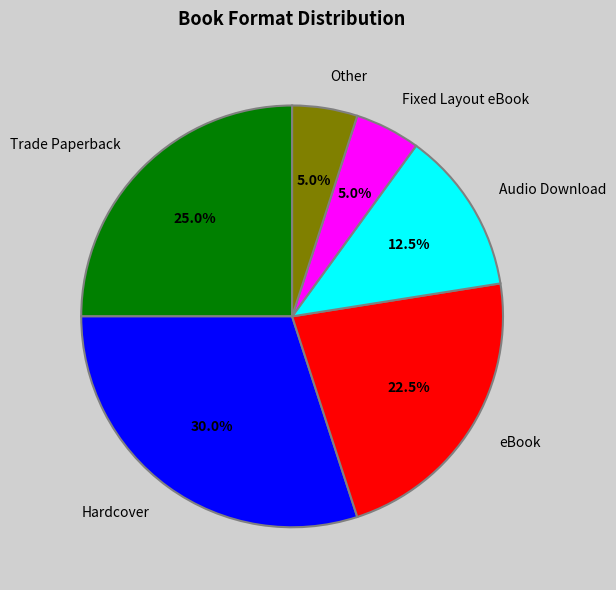

What is the ratio of the value at eBook to the value at Audio Download?

1.8